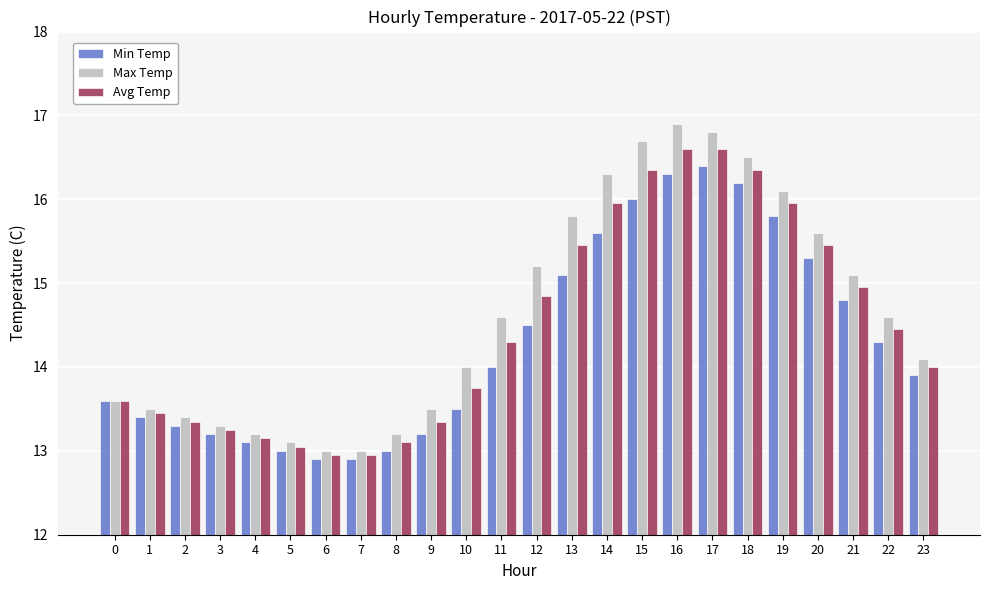

Is it true that Min Temp equals 16.3 at 16?

True